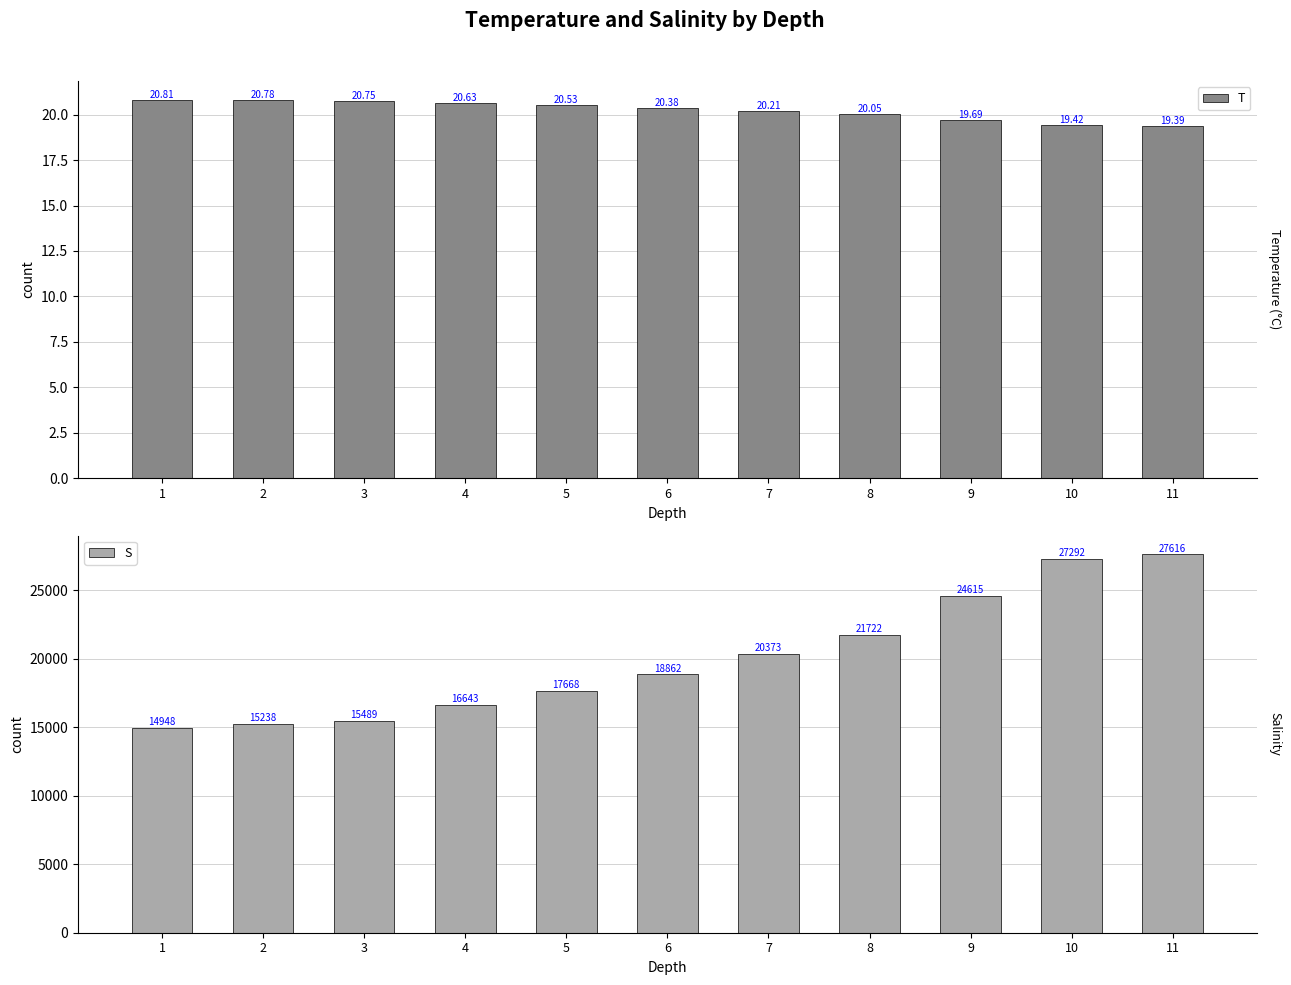

What is the spread (max minus min) of values at 6?

18841.4